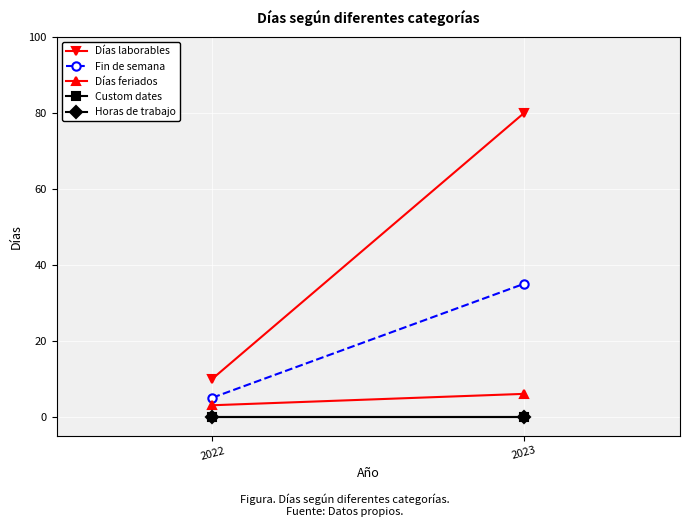

Is it true that Días laborables equals 29 at 2023?

False